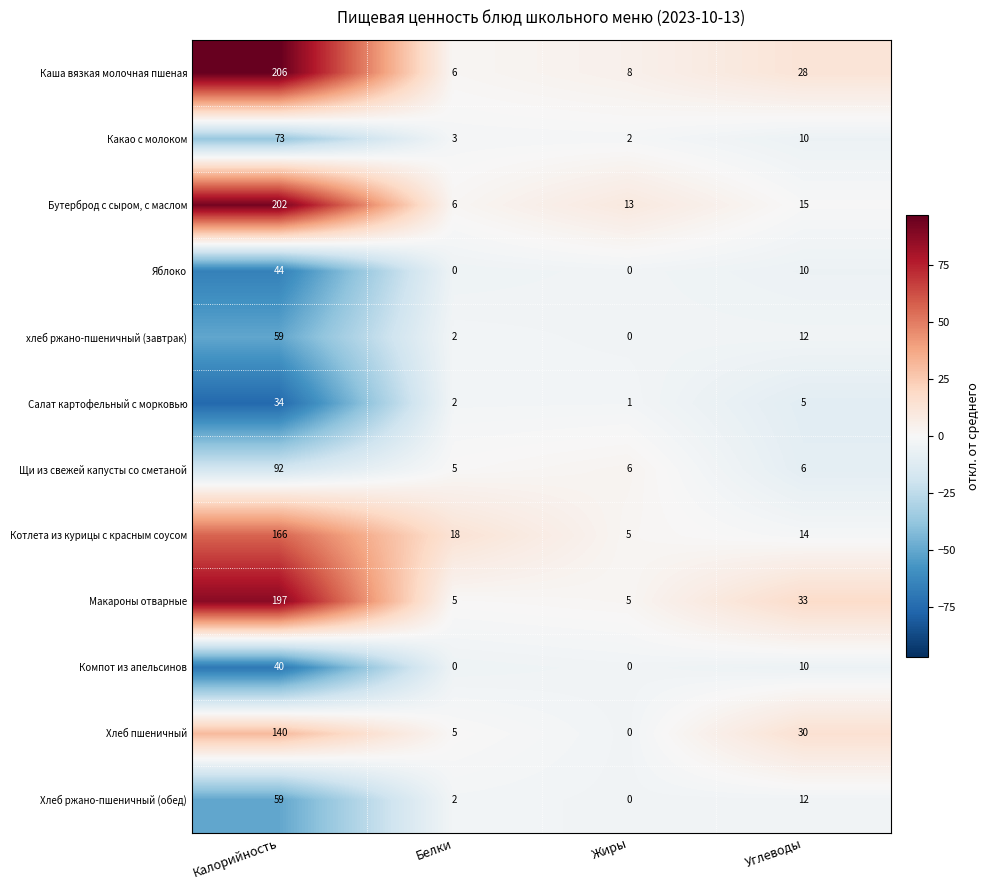

What is the greatest value displayed?

206